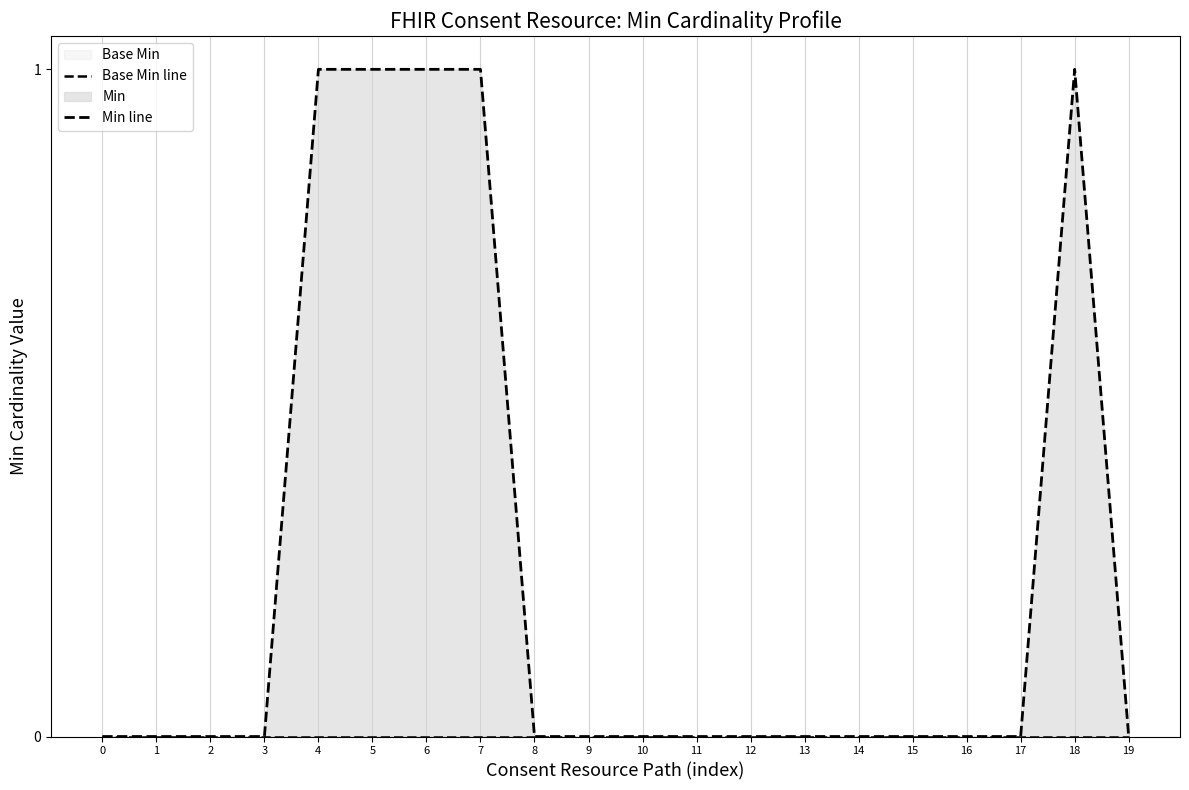

The Min line series shows 0 at 2. True or false?

False